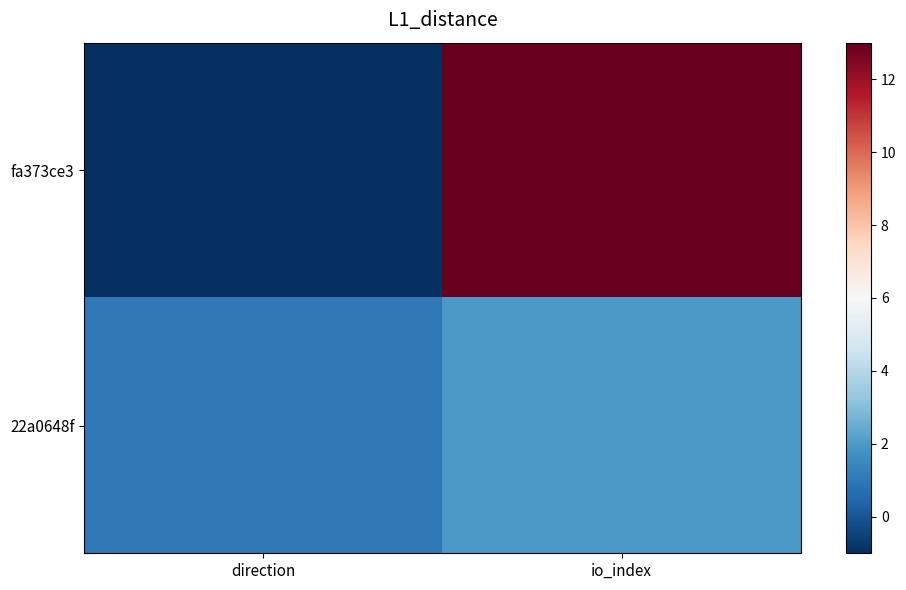

What is the minimum value shown in the chart?

-1